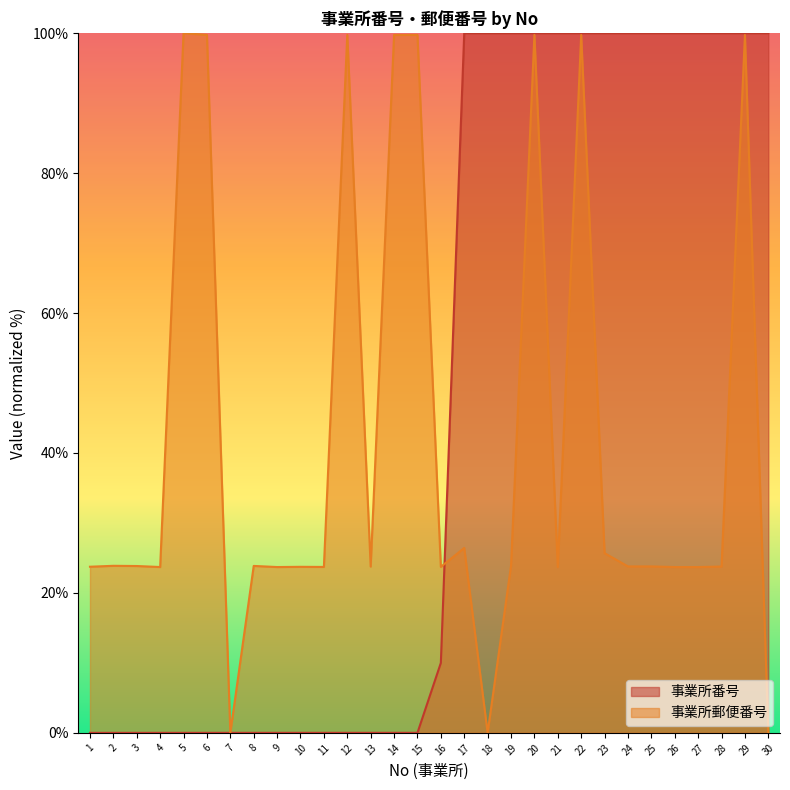

What is the difference between the 事業所番号 values at 25 and 3?

100.0